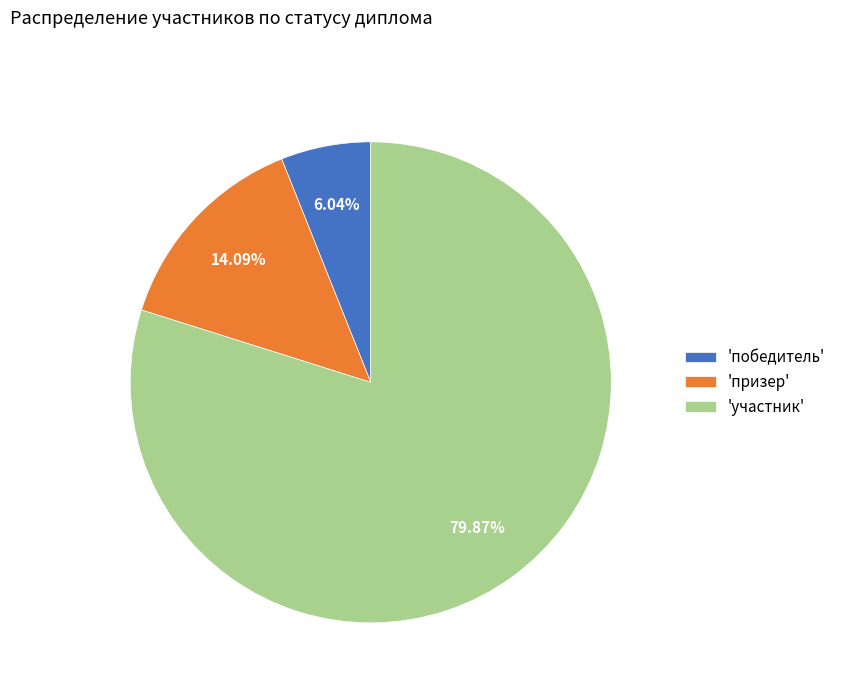

Rank the categories by value from highest to lowest.

'участник', 'призер', 'победитель'